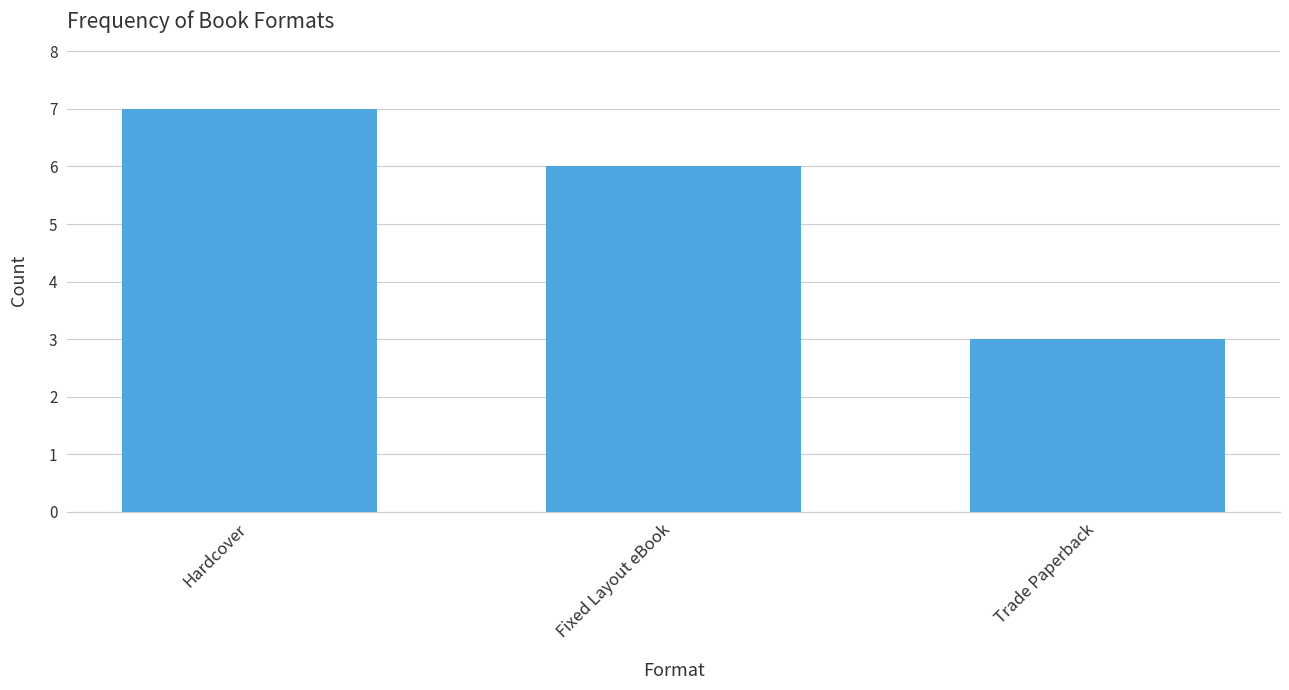

Approximately how many times larger is the value at Hardcover compared to Trade Paperback?

2.3